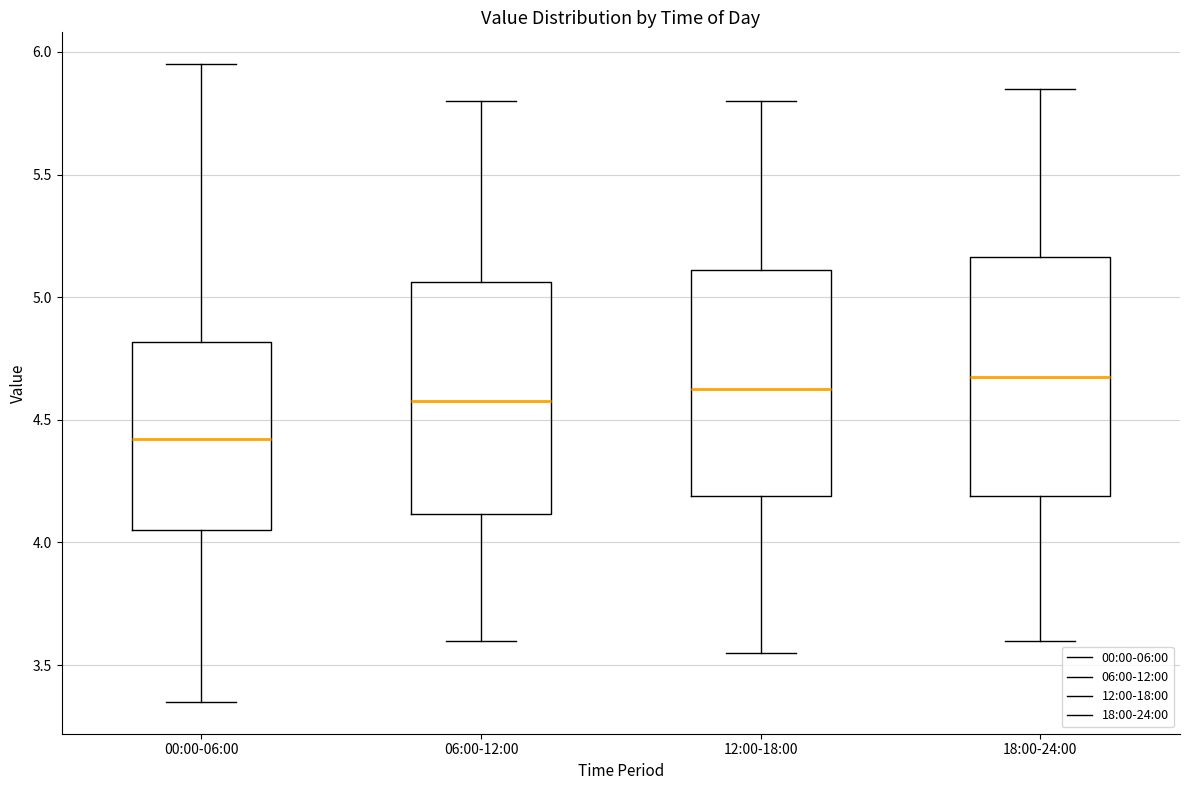

Which box's median line is the highest?

18:00-24:00